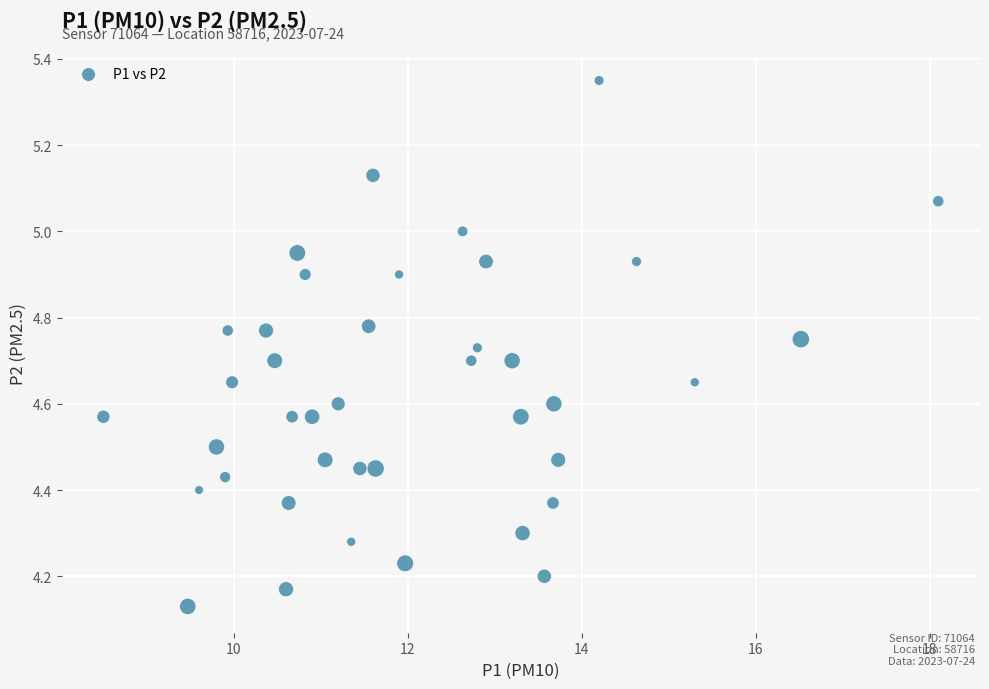

What is the range of Y values (max minus min)?

1.2